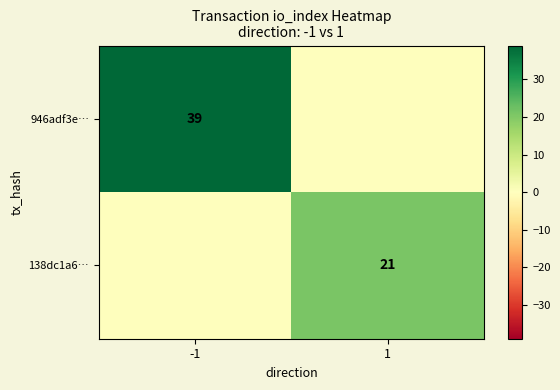

Which has a higher value, 1 or -1?

-1